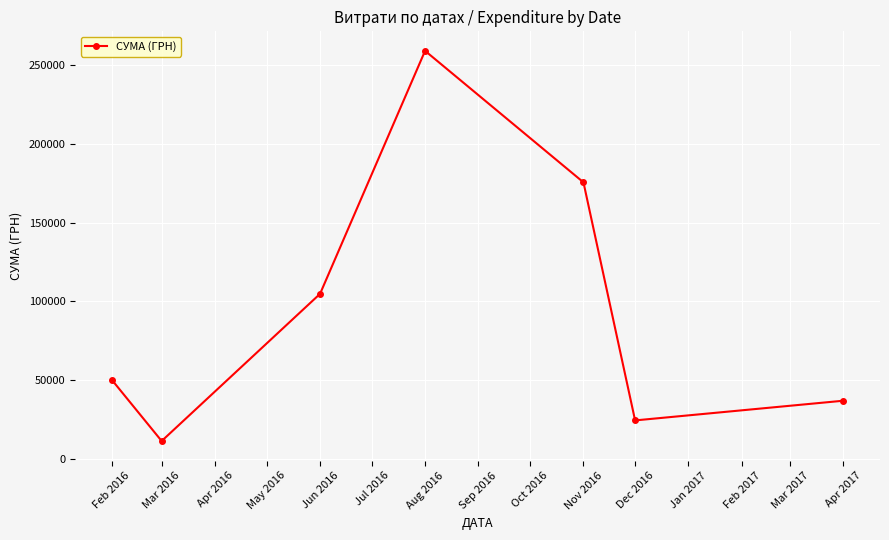

At which category does the data reach its first local peak?

Aug 2016